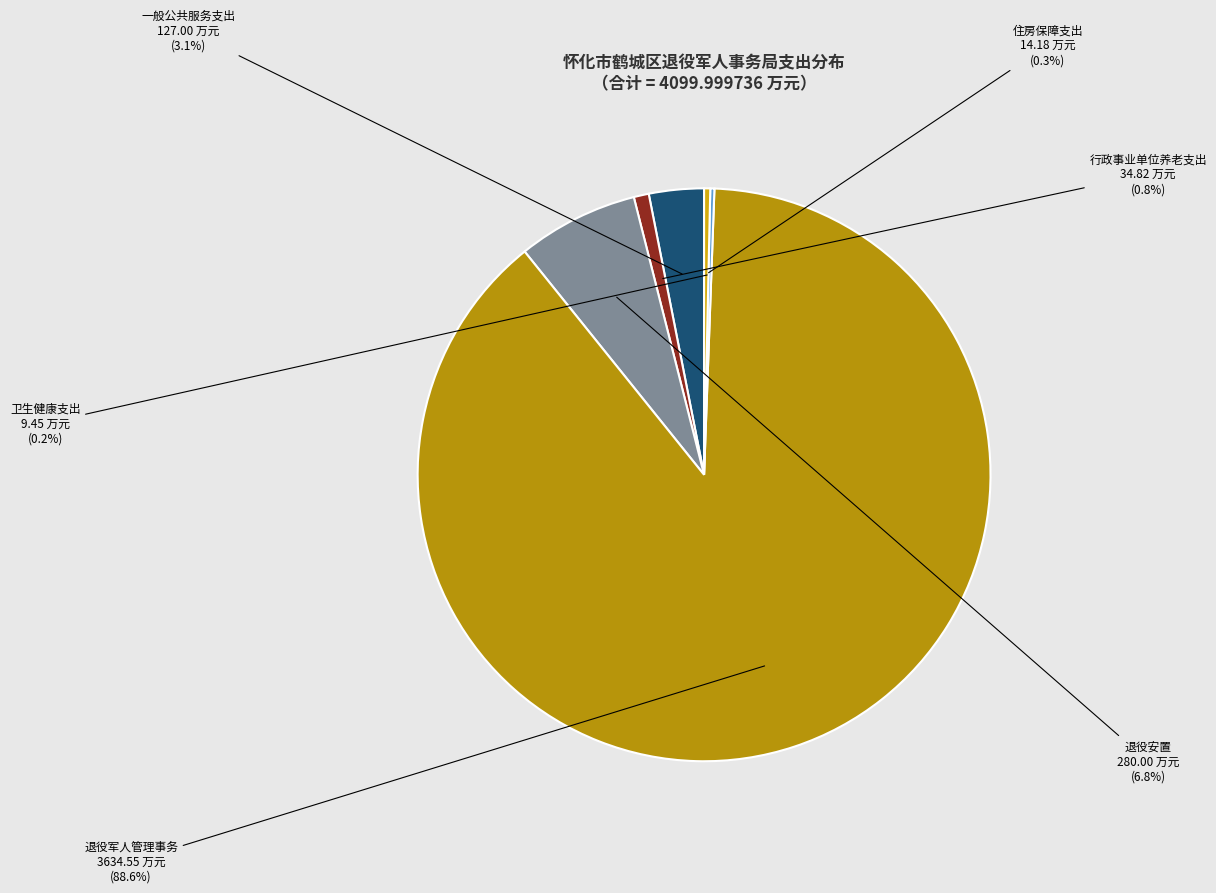

True or false: 退役安置 accounts for 19% of the total.

False